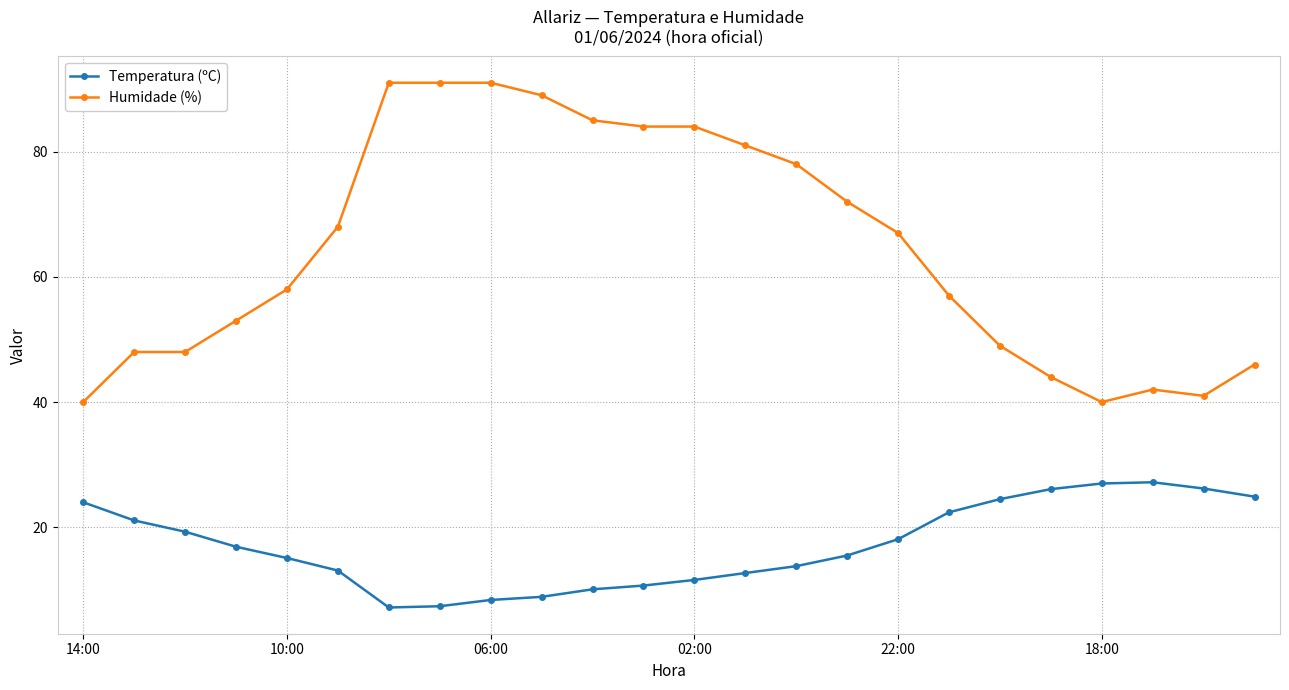

Which series has the largest range (max minus min)?

Humidade (%)